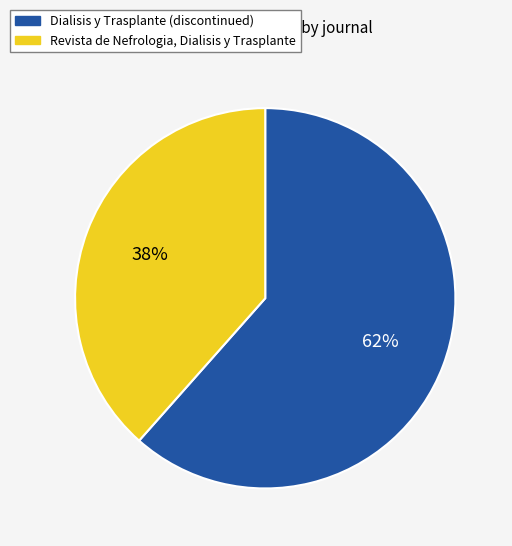

Rank the categories by value from highest to lowest.

Dialisis y Trasplante (discontinued), Revista de Nefrologia, Dialisis y Trasplante